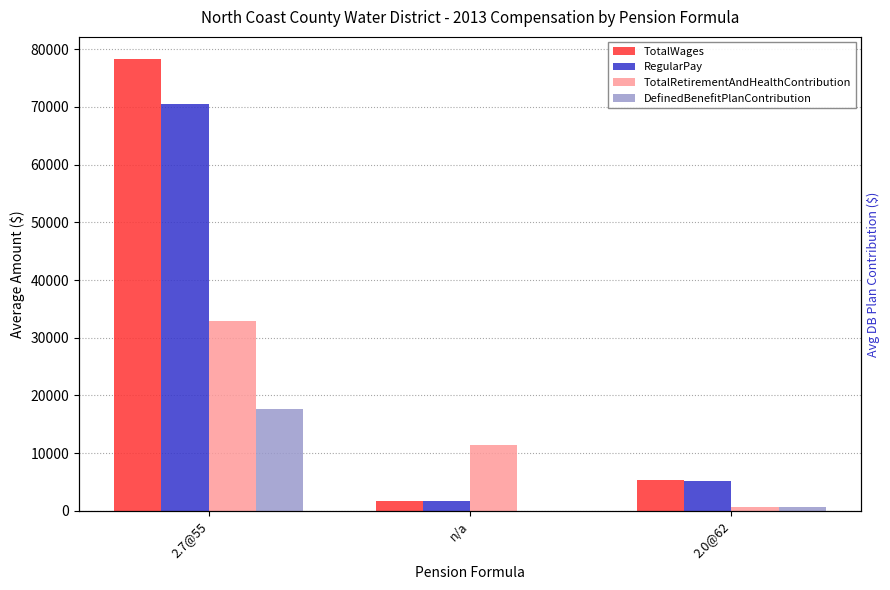

Are the bars grouped side by side (vs. stacked)?

Yes